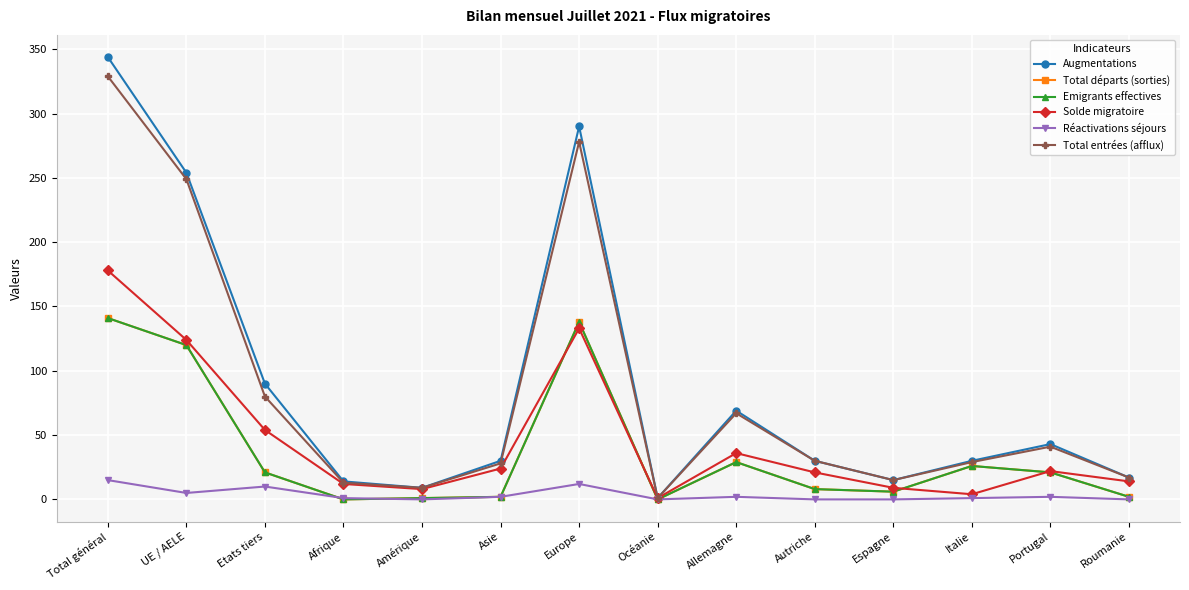

At which label does Total entrées (afflux) reach its peak?

Total général